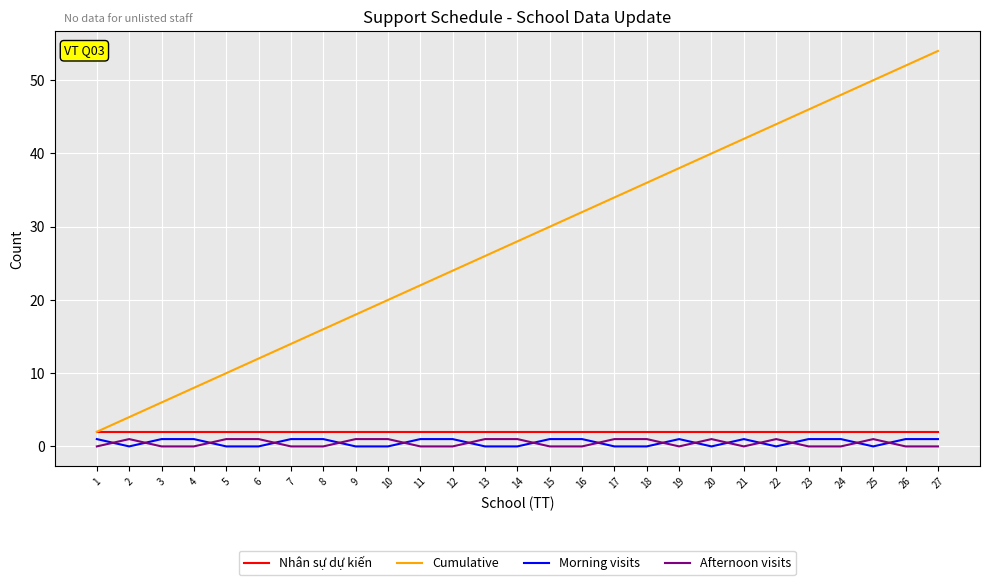

What value does the Afternoon visits series have at 18?

1